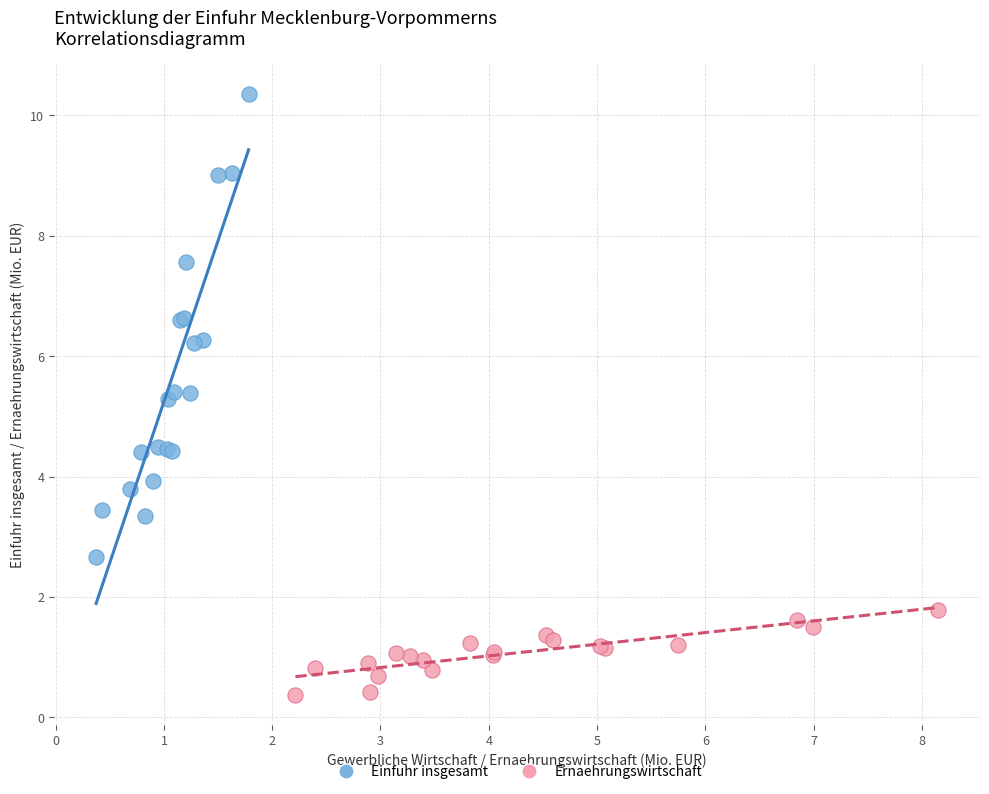

Which series has the largest Y range (max minus min)?

Einfuhr insgesamt